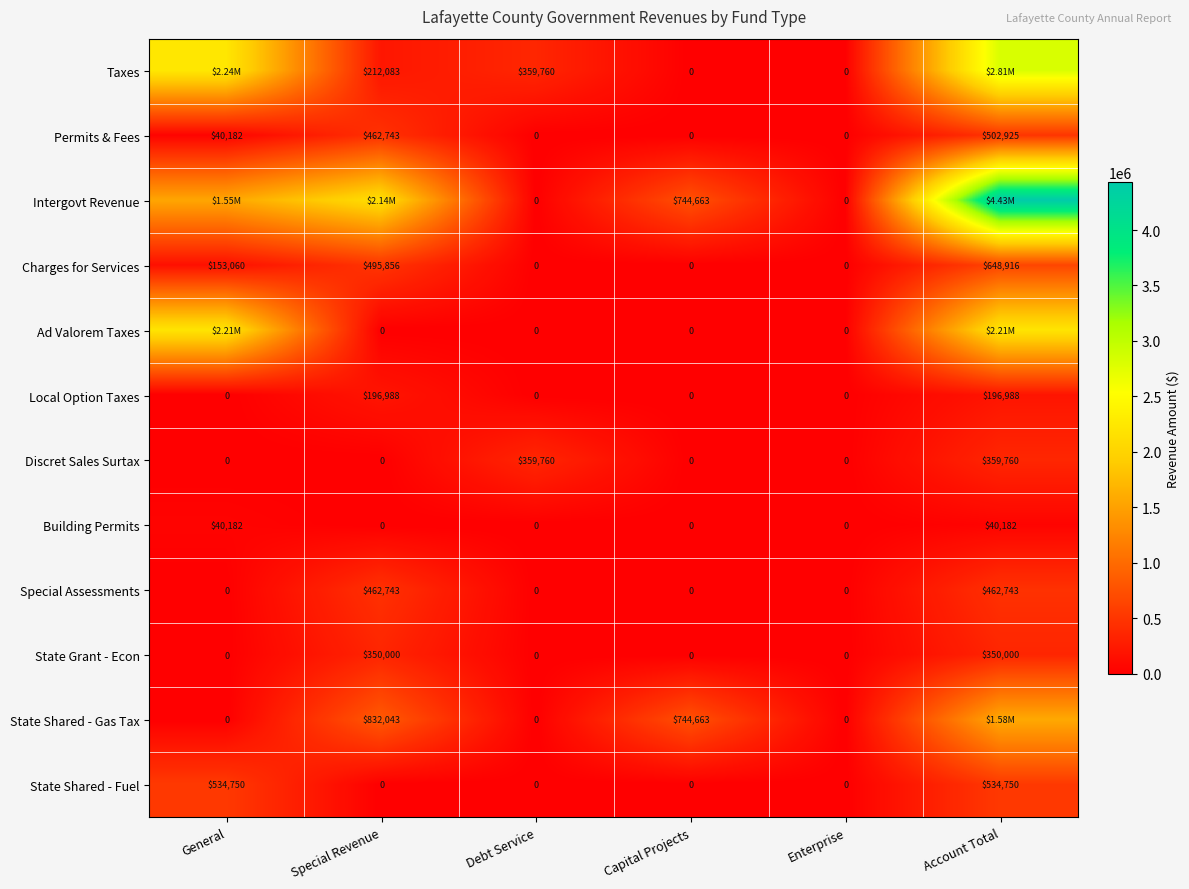

The value of Special Assessments at Special Revenue is 139808. True or false?

False